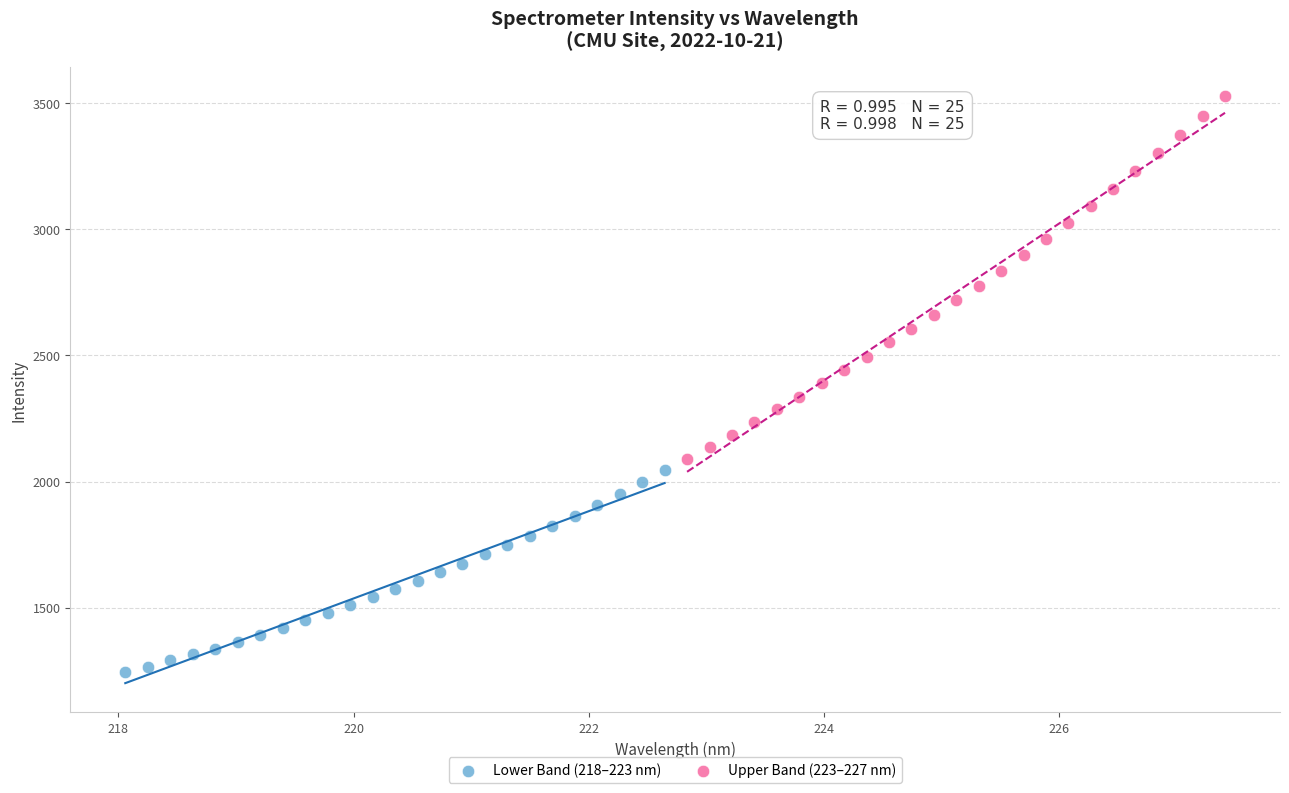

Which series contains the lowest Y value?

Lower Band (218–223 nm)